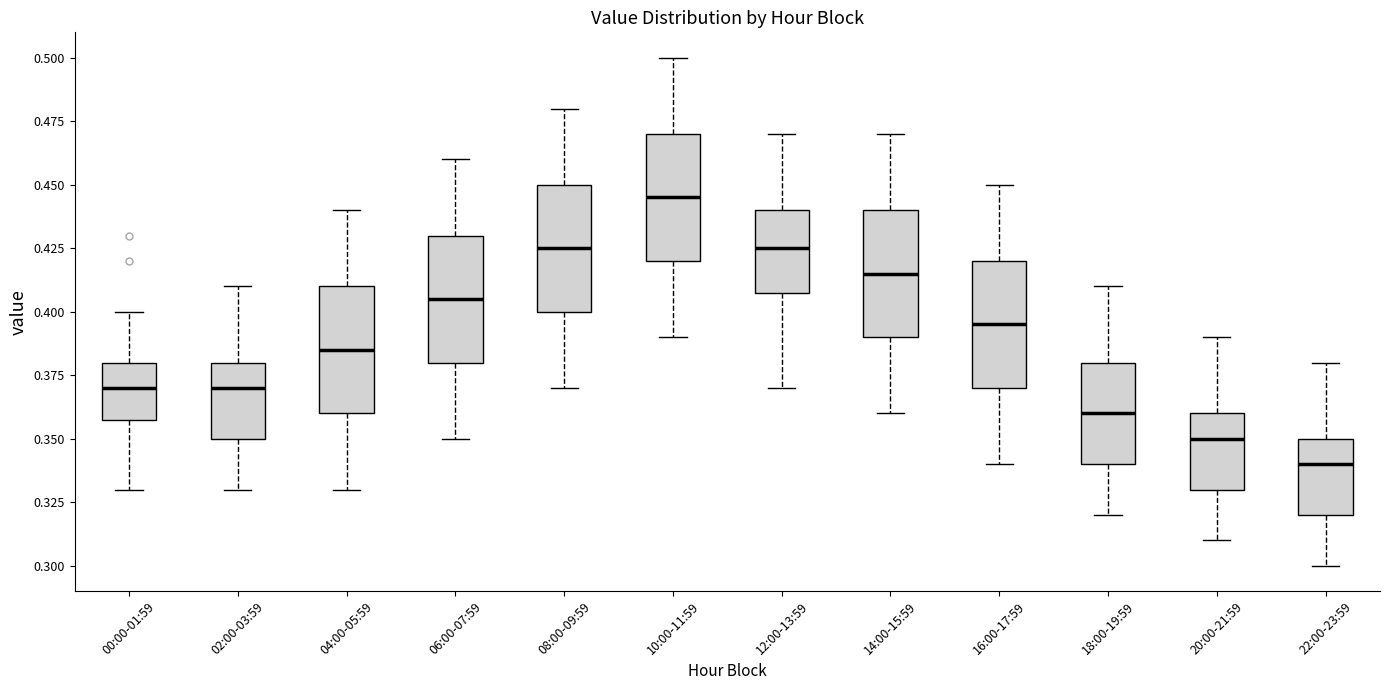

Which box's median line is the lowest?

22:00-23:59